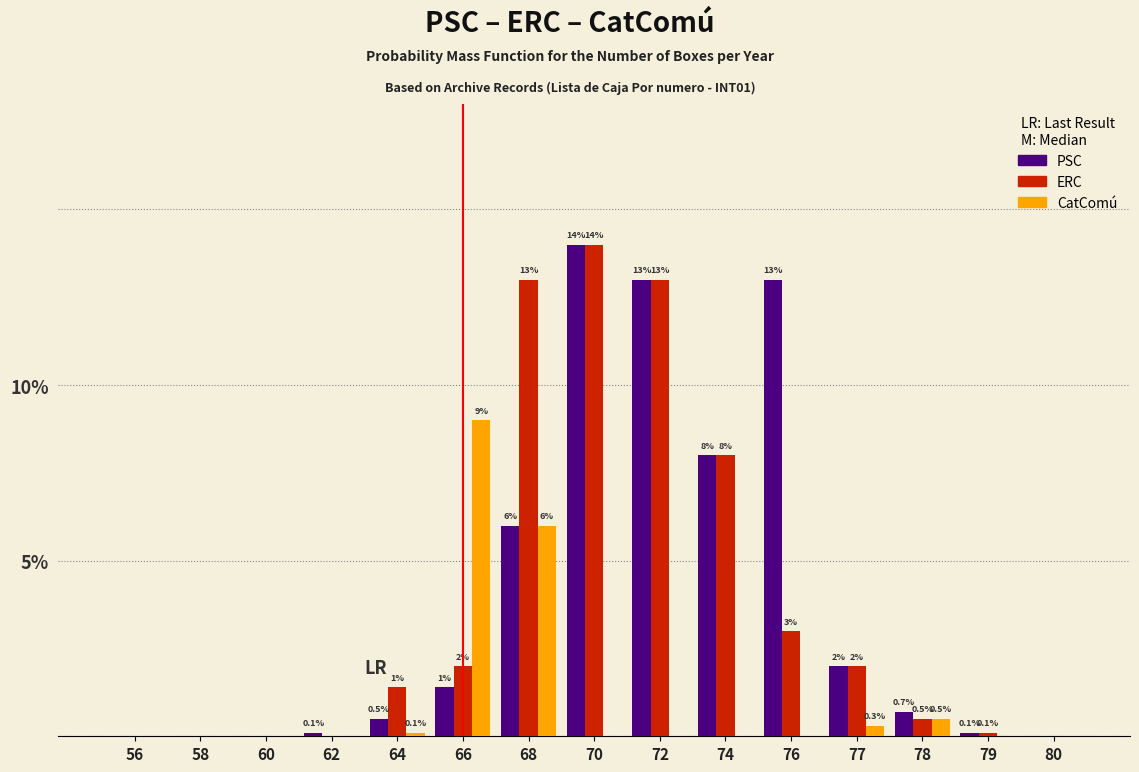

At which category is the sum across all series the highest?

70